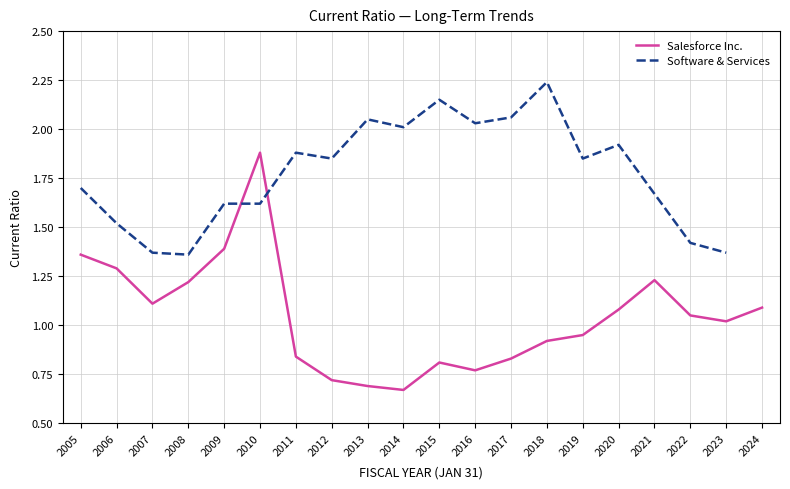

What is the change in value from 2010 to 2023?

-0.9